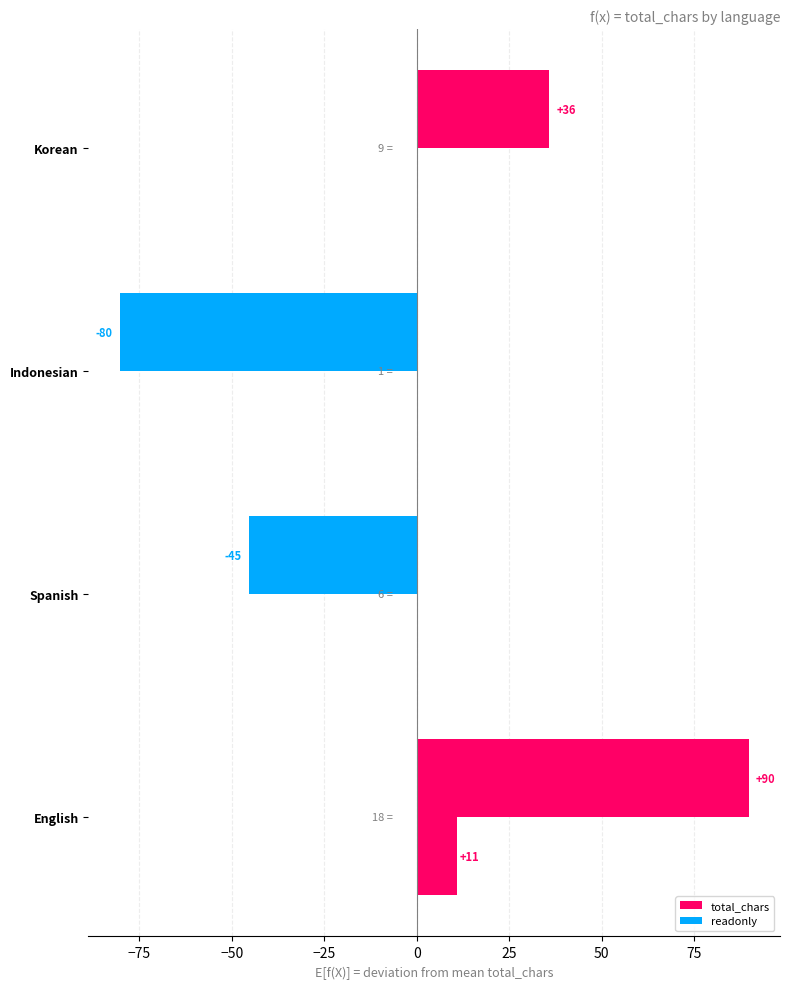

How many series are shown in this chart?

2